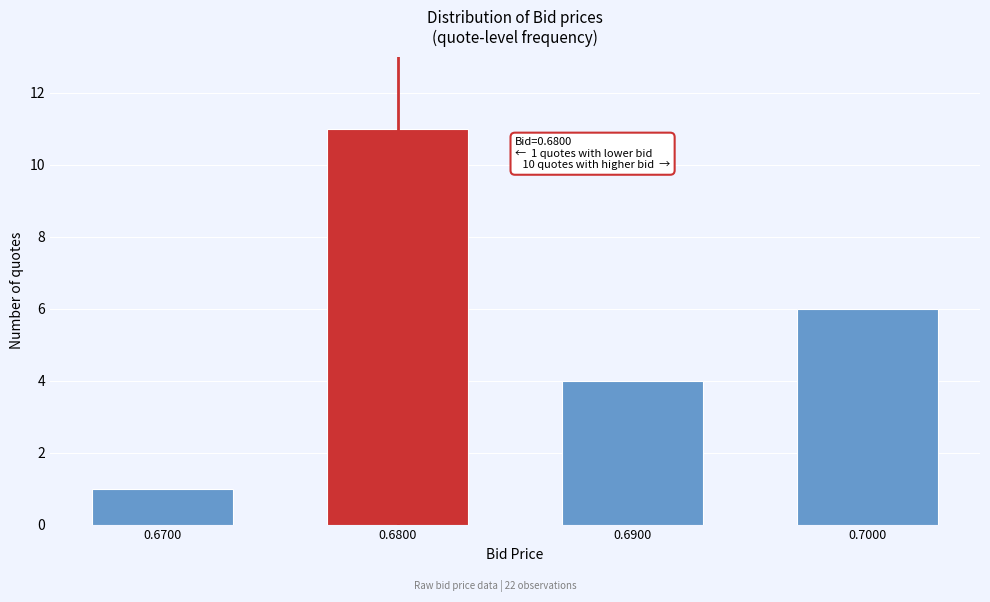

Reading left to right, what are all the values shown in this chart?

0.6700=1	0.6800=11	0.6900=4	0.7000=6